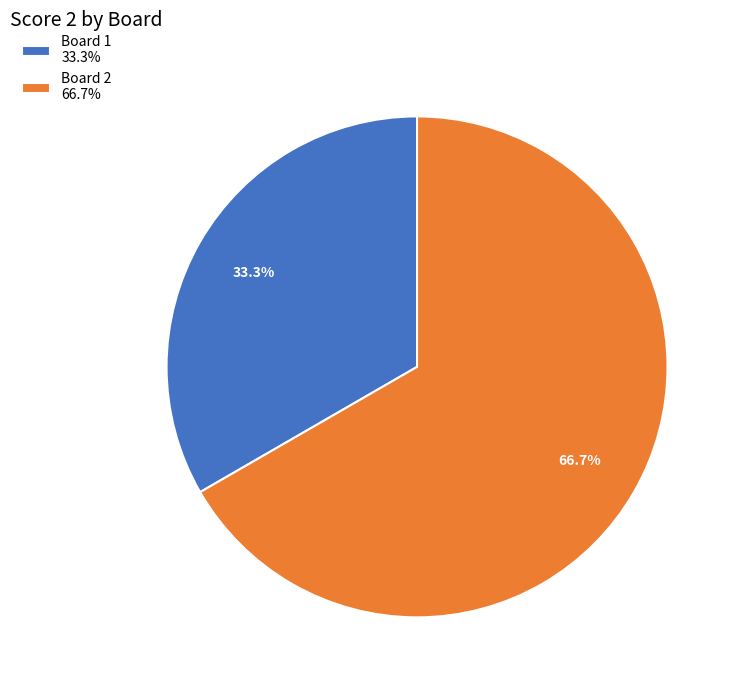

How many segments does this pie chart have?

2